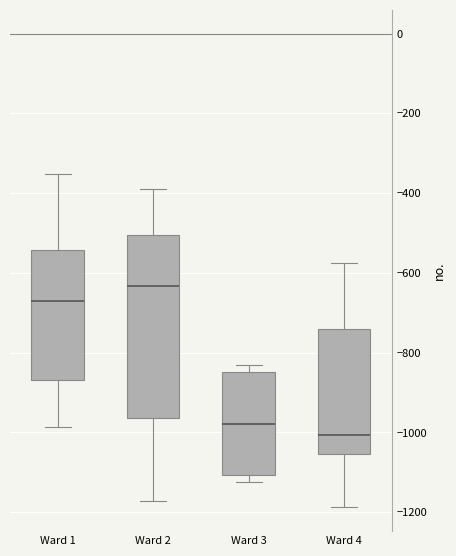

Which box has the lowest median line?

Ward 4